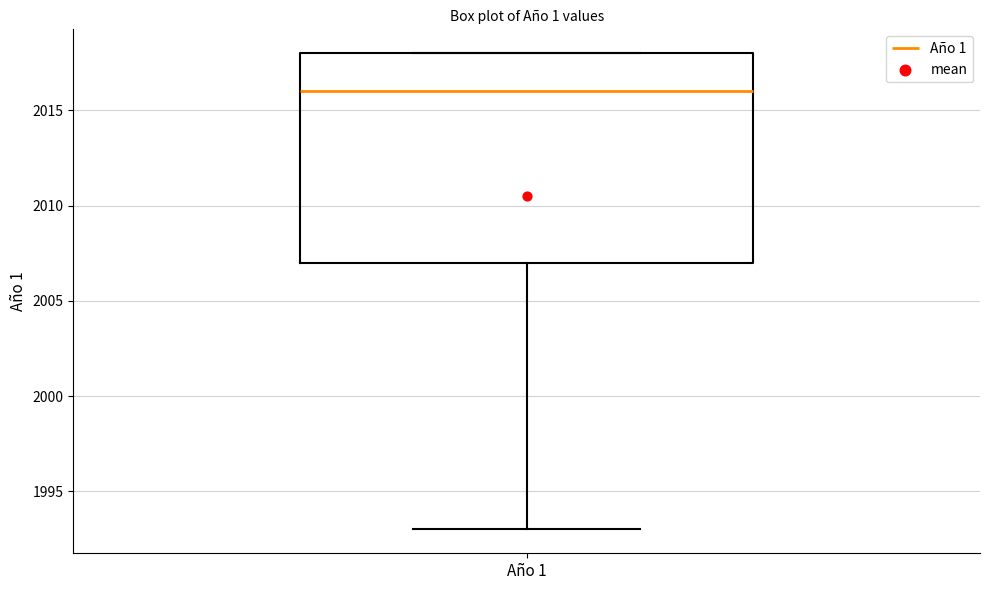

Transcribe this box plot: give where the median line is, the range the box spans, and where the two whiskers end, as read against the y-axis. The values are not printed on the chart, so give them approximately, as read against the axis.

median 2016, box 2007 to 2018, whiskers 1993 to 2018